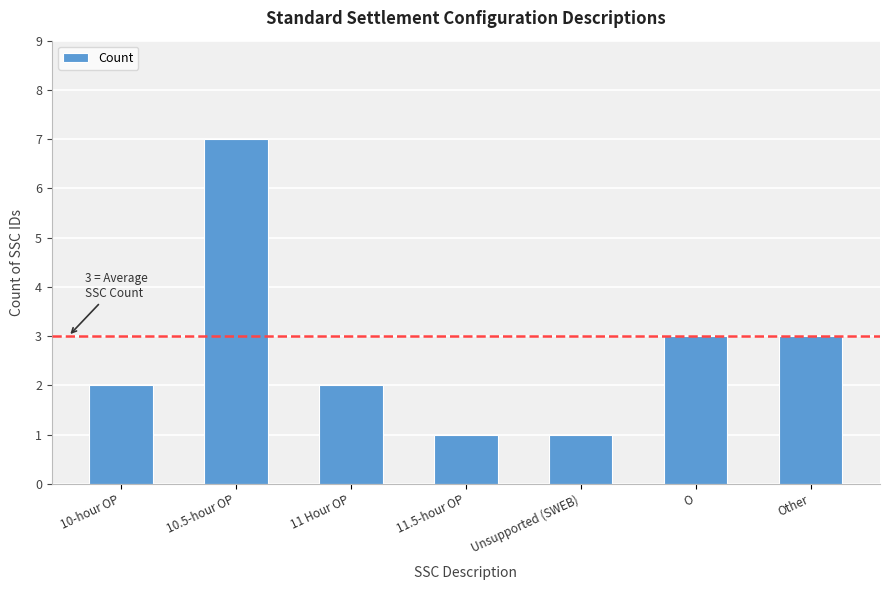

Count the values in the range 1 to 3.

6